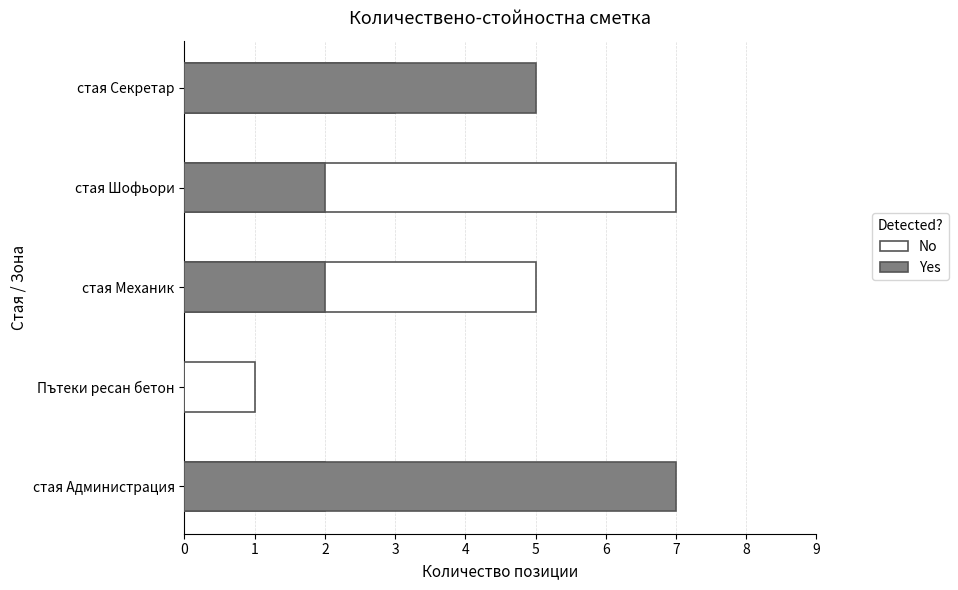

What is the difference between the highest and lowest values at стая Механик?

3